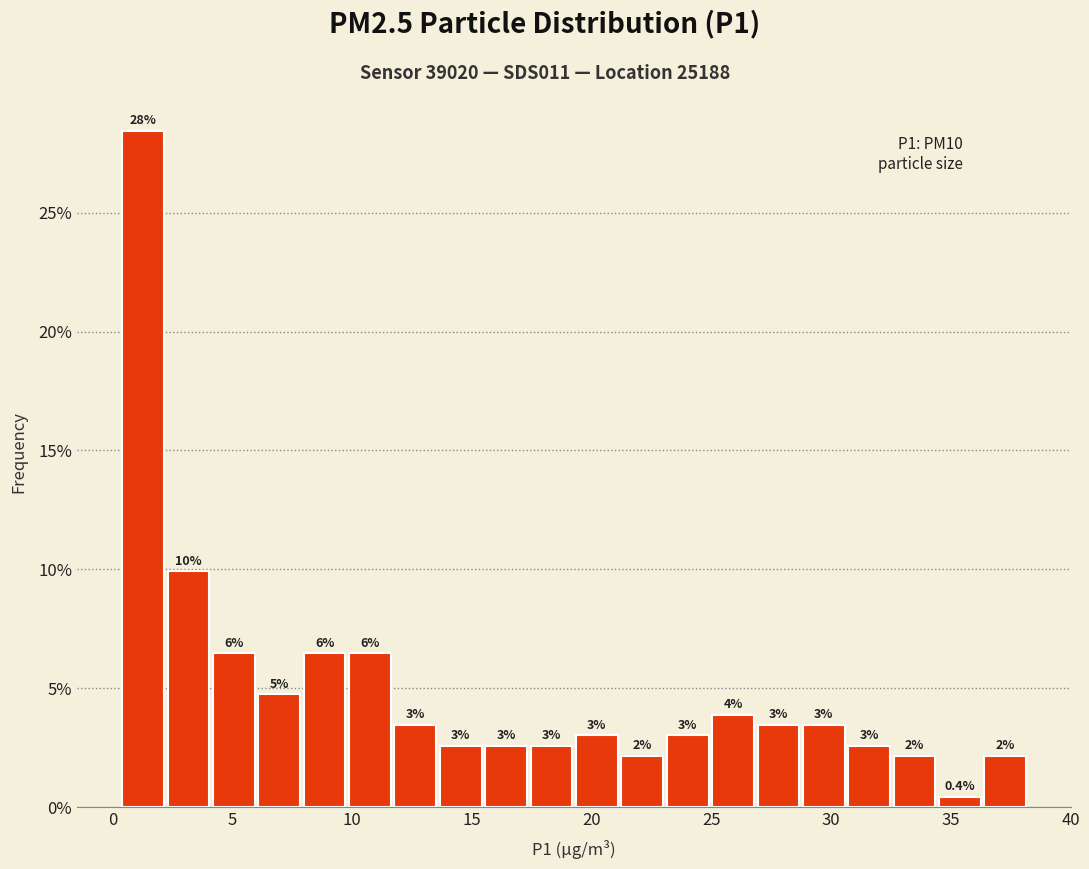

Around what value on the x-axis is the tallest bar? Give the approximate position of its centre, as read against the axis.

1.5